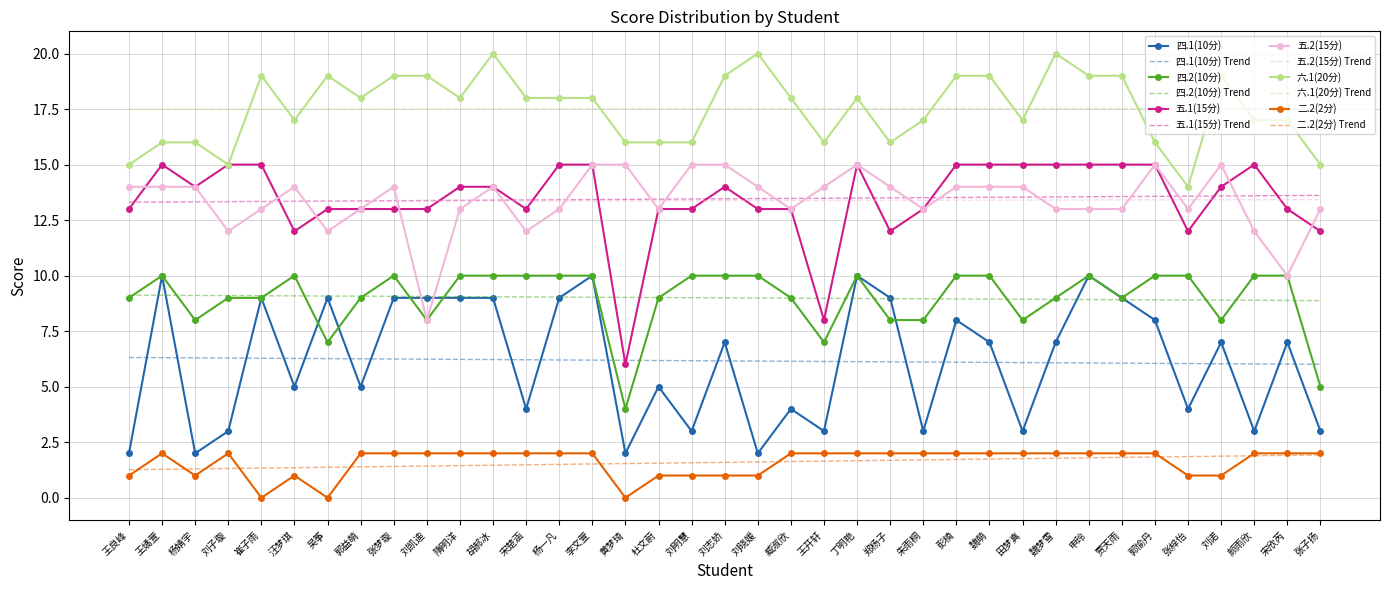

What is the highest value of the 二.2(2分) series?

2.0